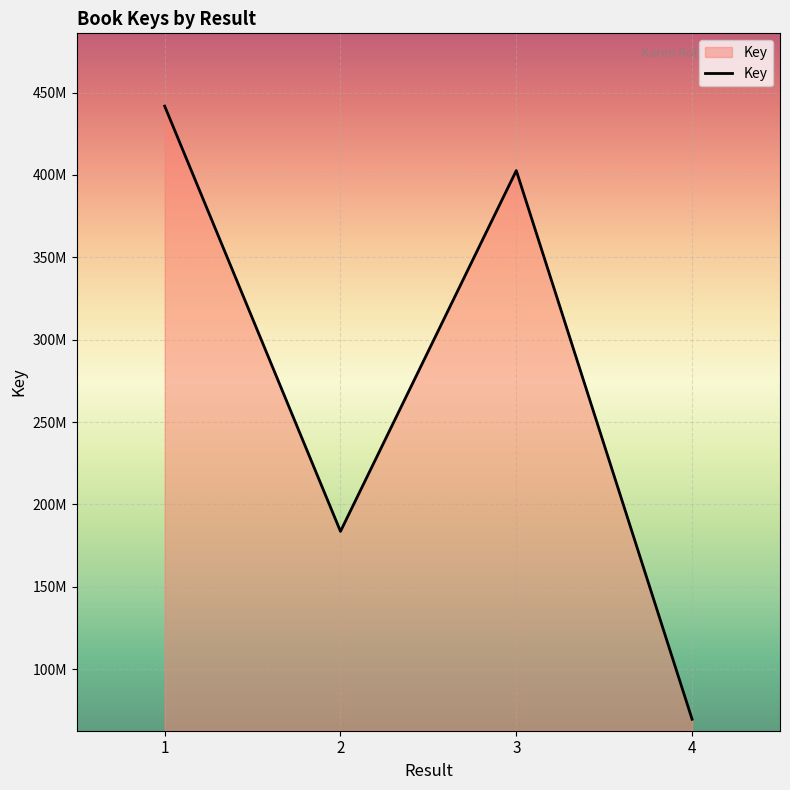

Reading right to left, transcribe all the data shown in this chart.

69583174	402643312	183630204	441772501